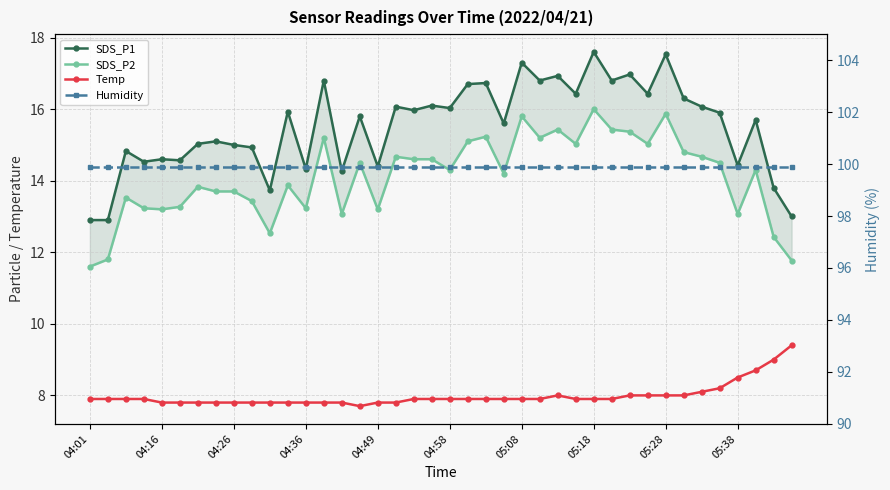

List the series in order of their peak value, highest first.

Humidity, SDS_P1, SDS_P2, Temp